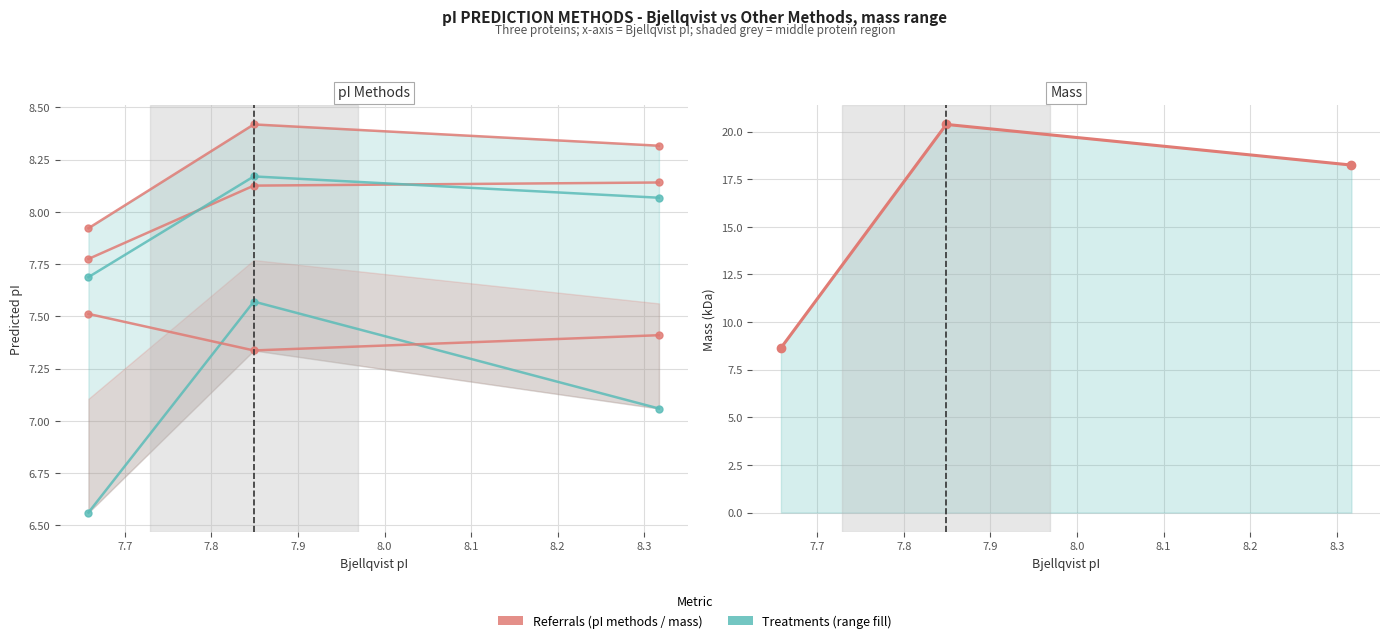

The value of mass (kDa) at 7.7 is 35.0. True or false?

False